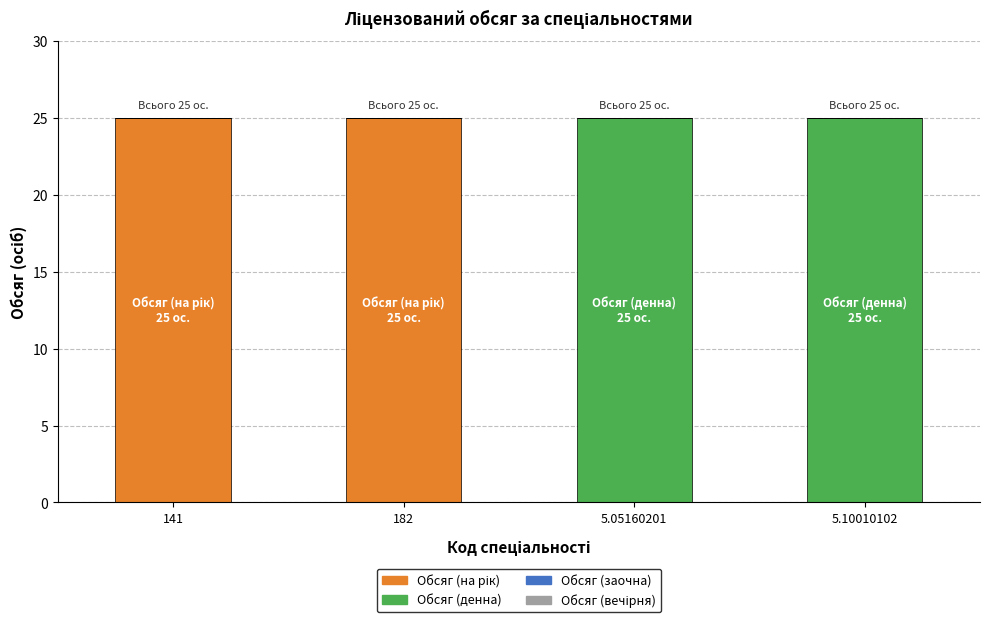

Where is Обсяг (на рік) nearest to the value 12?

5.05160201